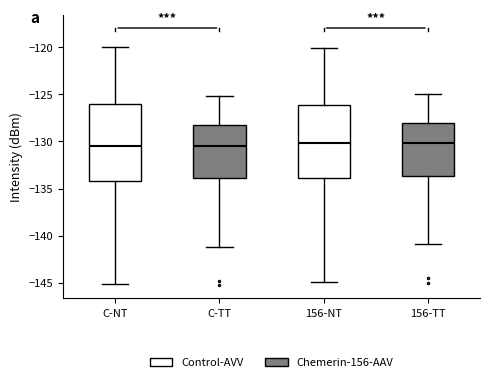

Reading left to right, transcribe this box plot: for each box, give where its median line is, the range the box spans, and where its two whiskers end, as read against the y-axis. The values are not printed on the chart, so give them approximately, as read against the axis.

C-NT: median -130.5, box -134.0 to -126.0, whiskers -145.0 to -120.0
C-TT: median -130.5, box -134.0 to -128.5, whiskers -141.0 to -125.0
156-NT: median -130.0, box -134.0 to -126.0, whiskers -145.0 to -120.0
156-TT: median -130.0, box -133.5 to -128.0, whiskers -141.0 to -125.0